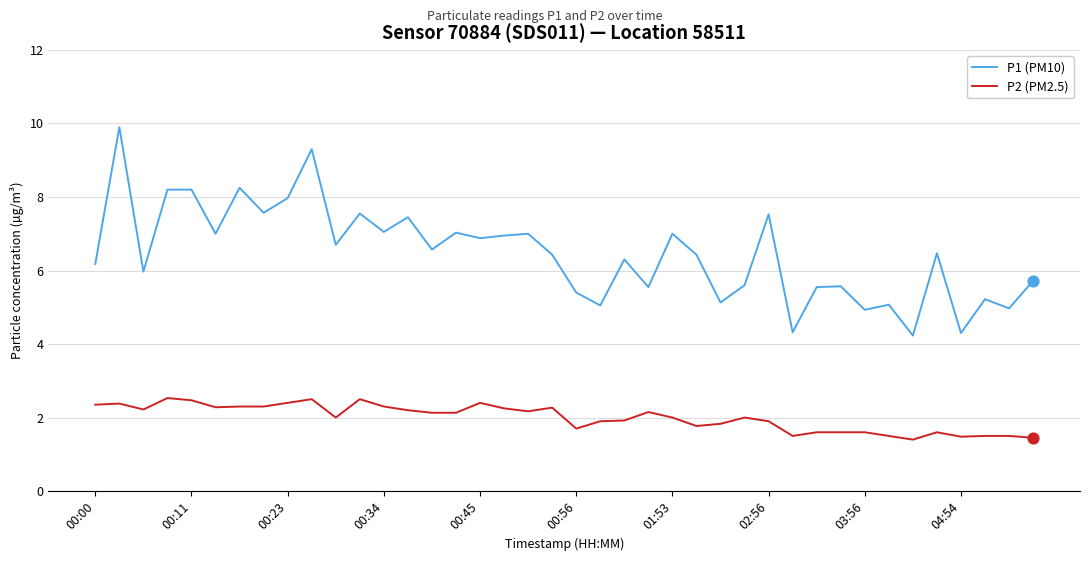

Which series has the largest range (max minus min)?

P1 (PM10)